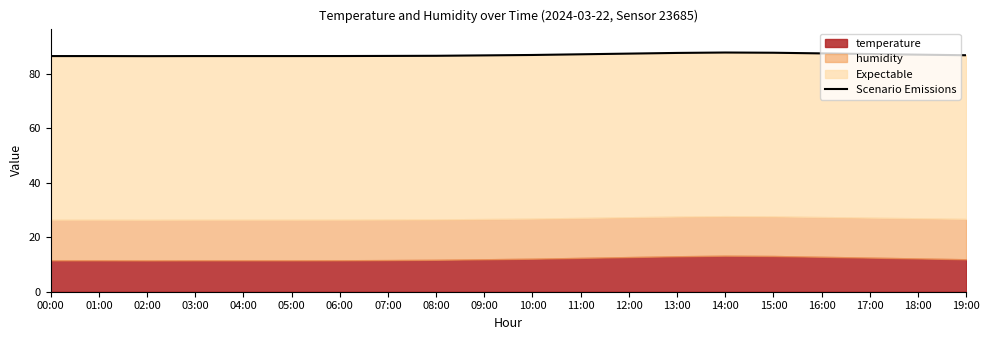

True or false: the data shows 86.9 at 18:00.

True